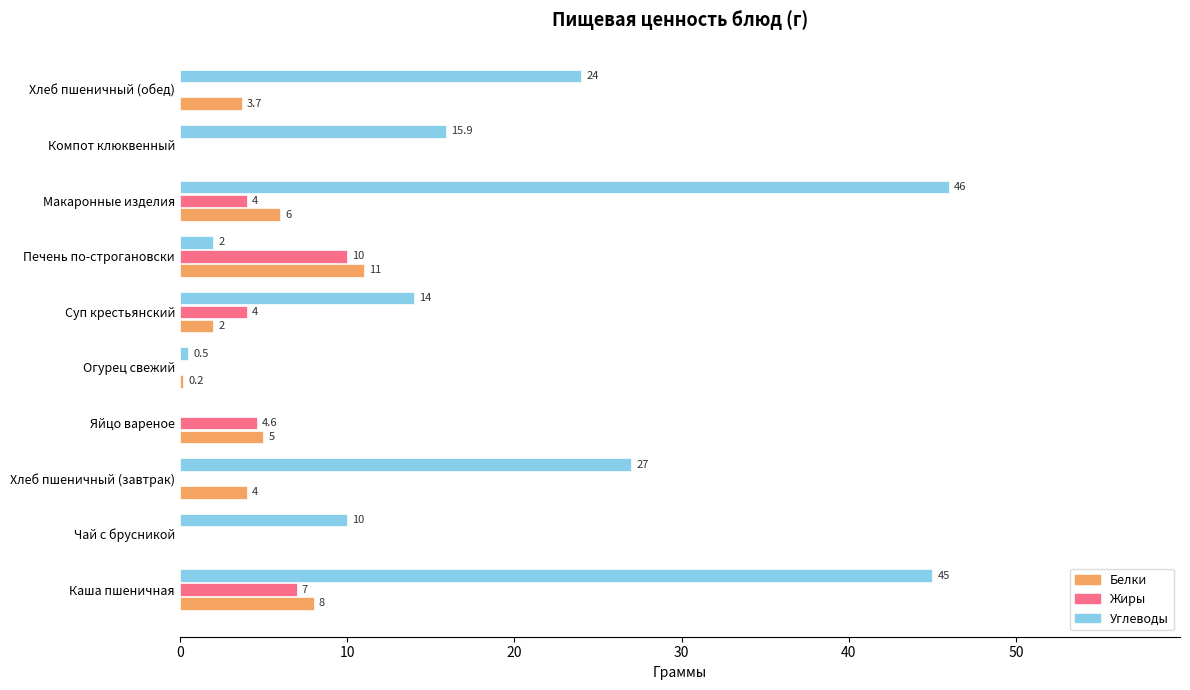

Between Каша пшеничная and Суп крестьянский, which series saw the biggest shift?

Углеводы